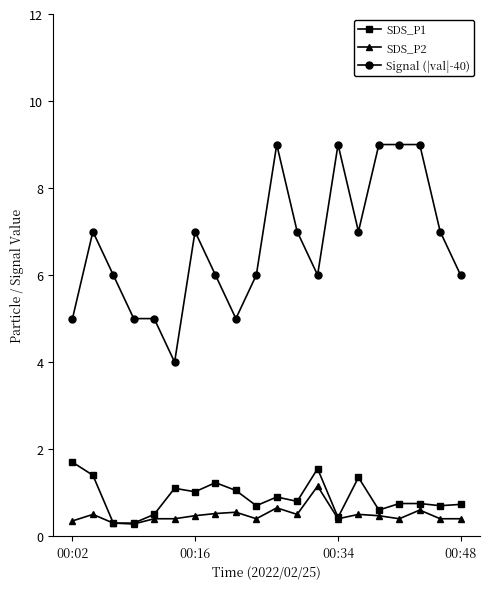

Rank the series by their maximum value, from lowest to highest.

SDS_P2, SDS_P1, Signal (|val|-40)